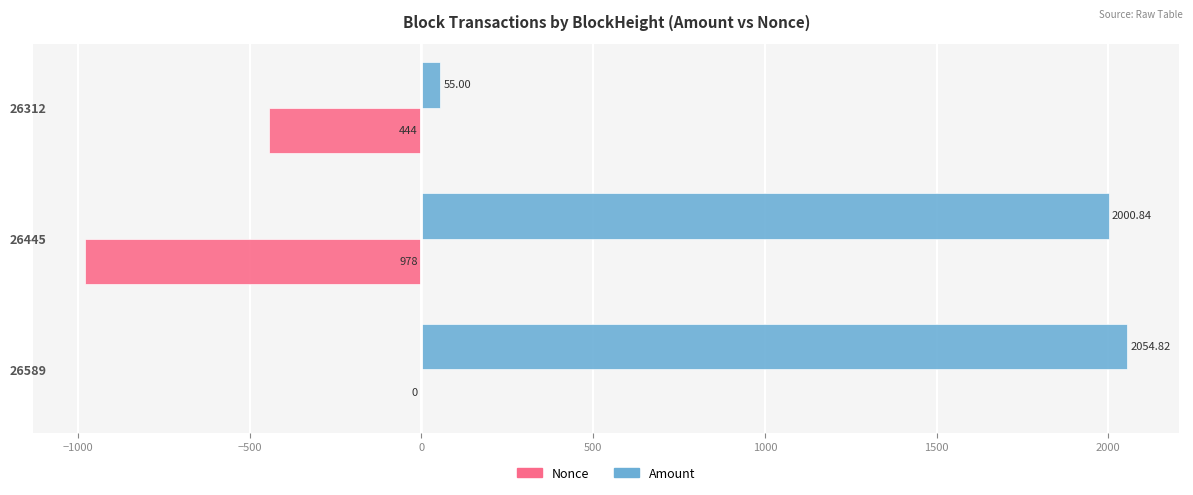

What is the sum of all Nonce values?

-1422.0